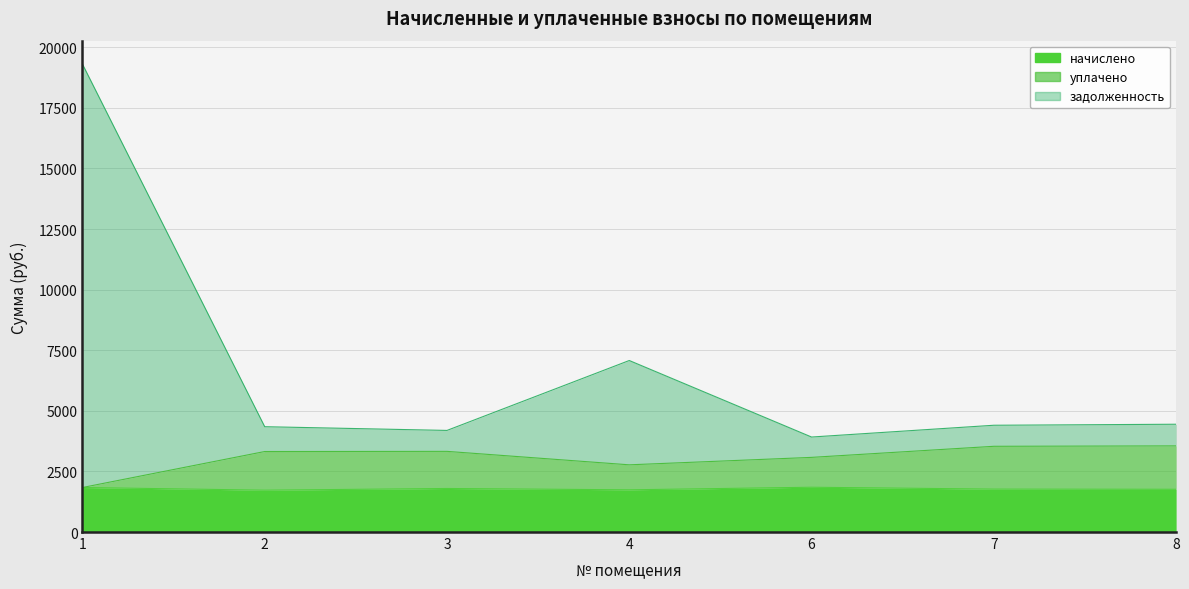

List the labels in order of задолженность value, smallest first.

6, 3, 2, 7, 8, 4, 1